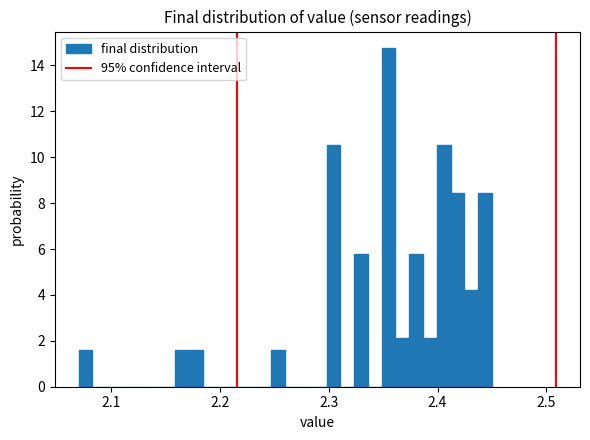

Around what value on the x-axis is the tallest bar? Give the approximate position of its centre, as read against the axis.

2.36